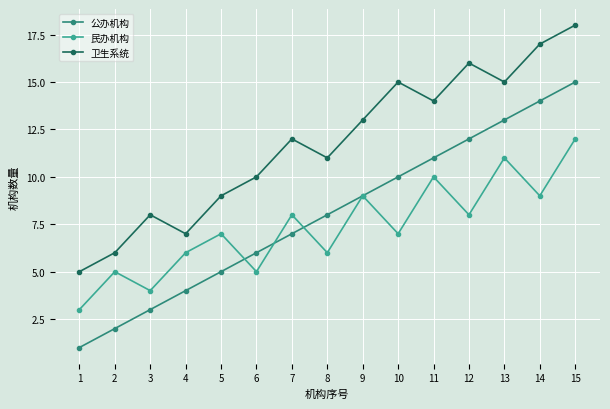

What is the total value across all series at 12?

36